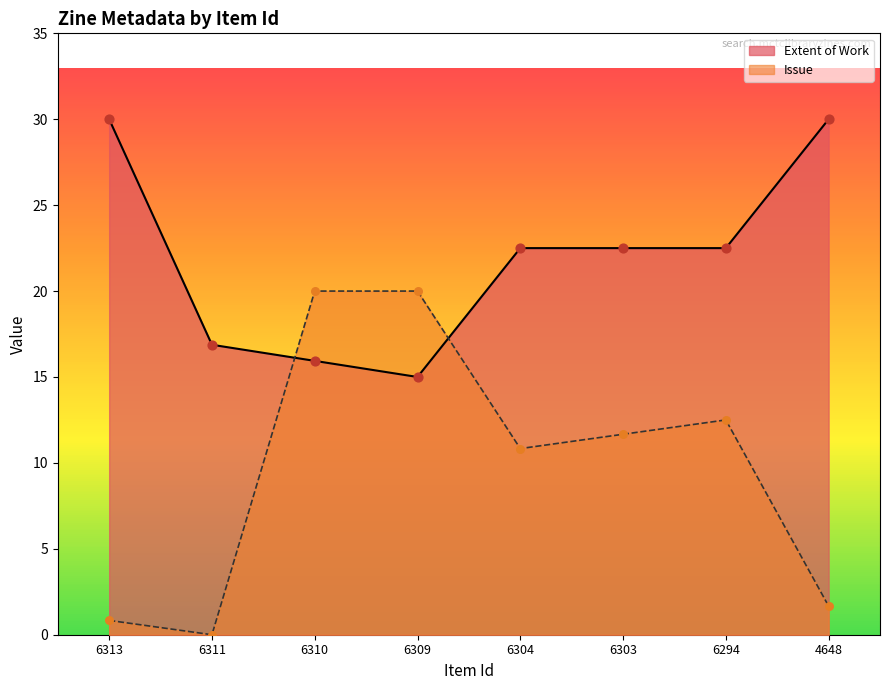

Which series contains the highest Y value?

Extent of Work